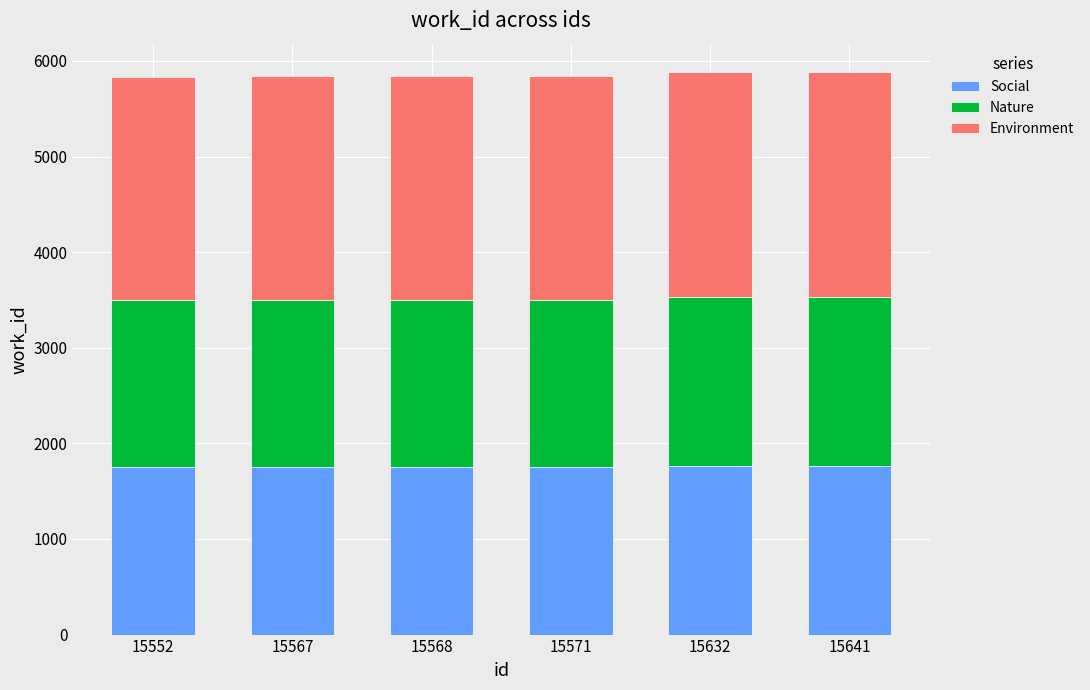

True or false: Social has a value of 517 at 15567.

False